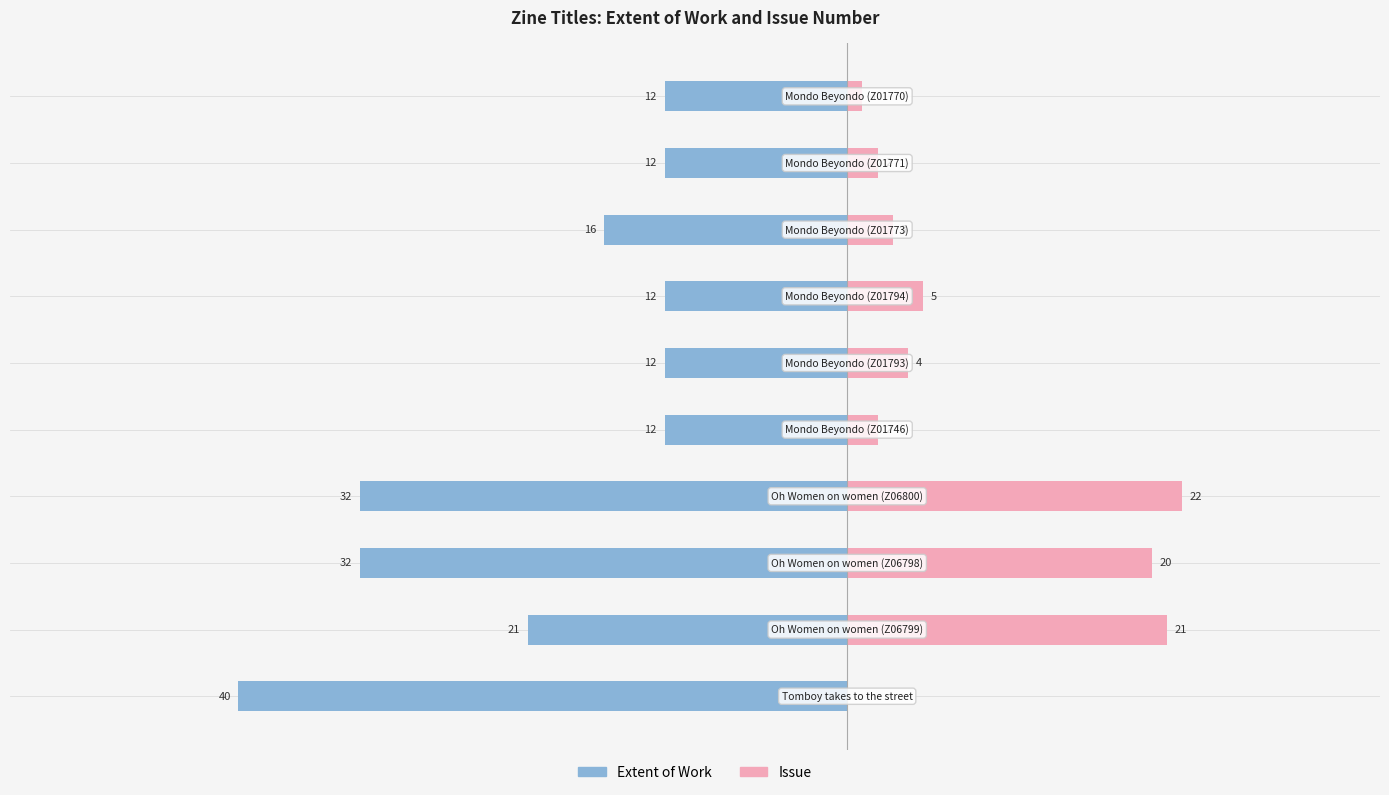

What are all the series names shown in the legend?

Extent of Work, Issue